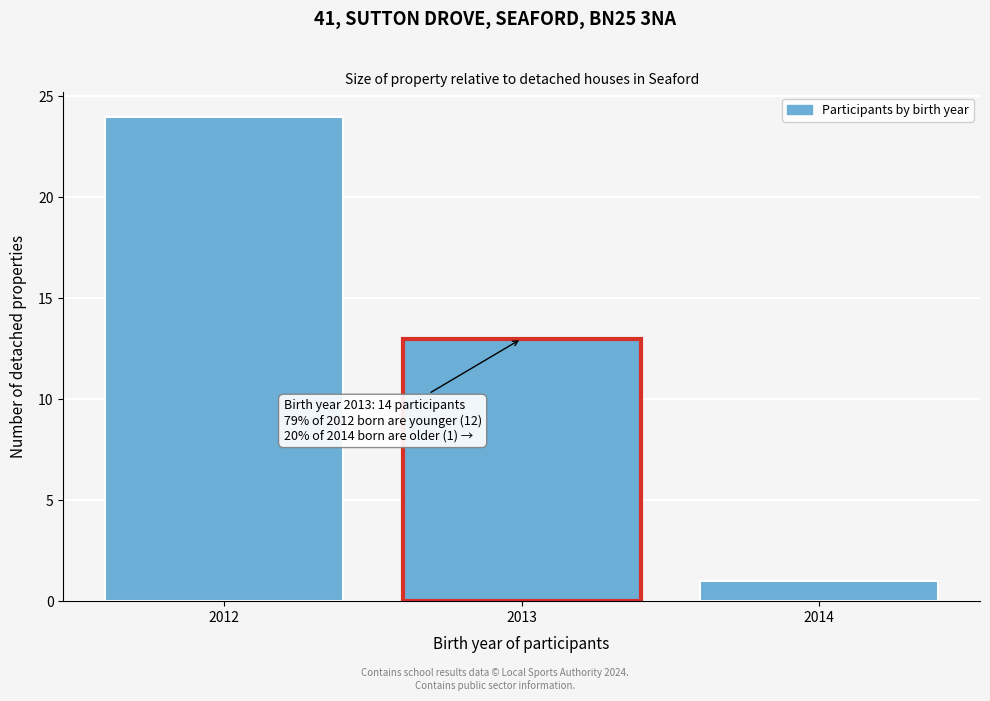

Reading left to right, transcribe all the data shown in this chart.

24	13	1